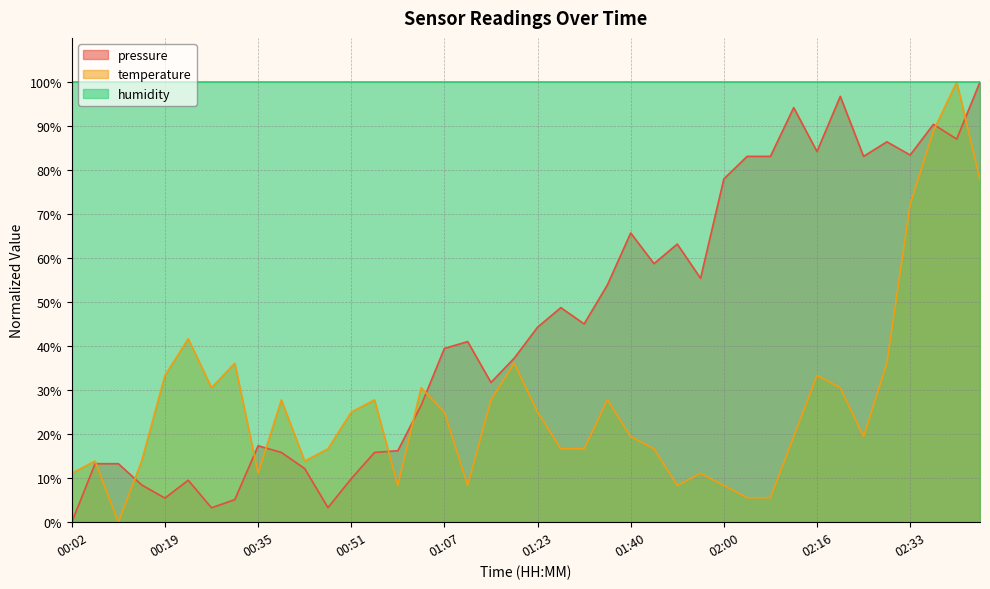

What is the total value across all series at 02:00?

186.3